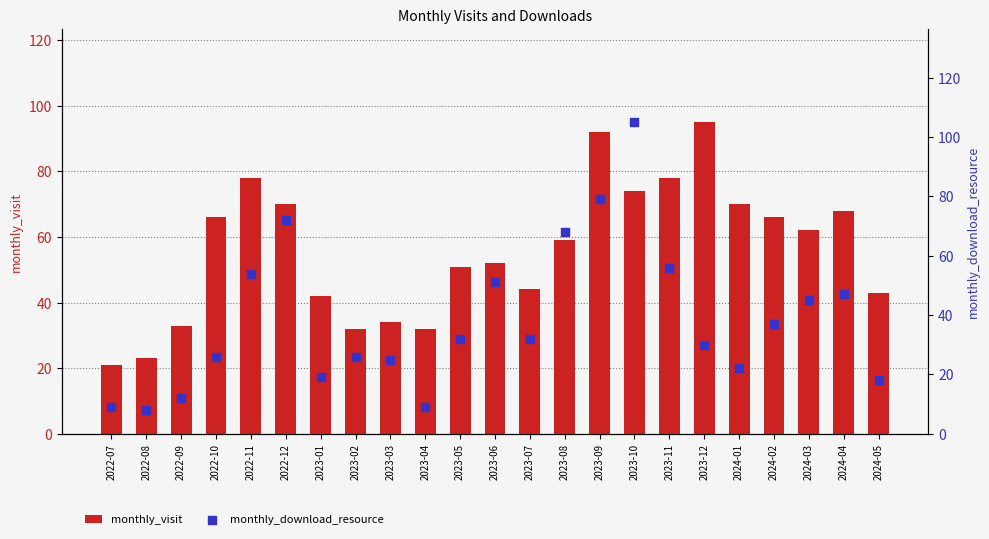

At which category is the sum across all series the highest?

2023-10